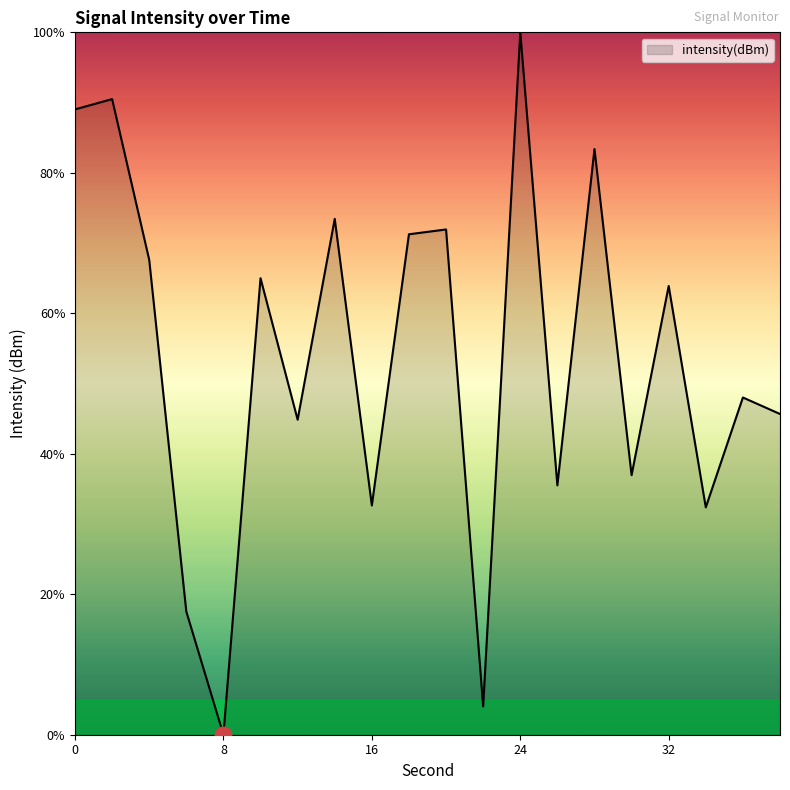

How many values are above zero?

19